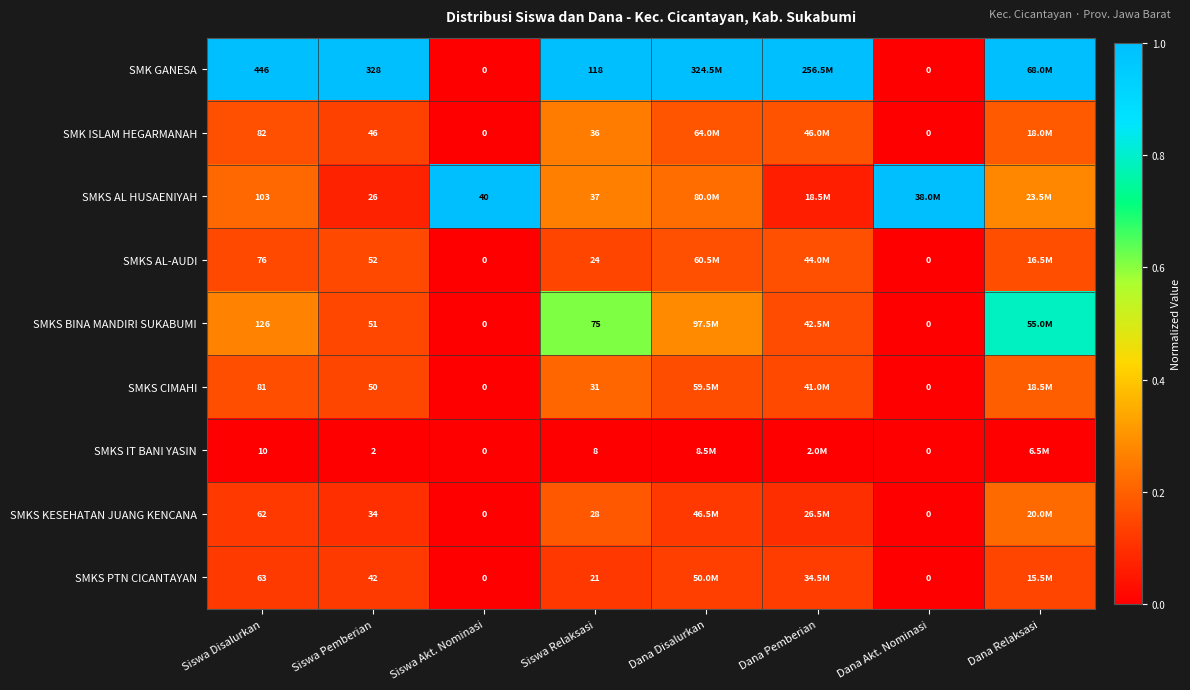

Rank the series at Siswa Relaksasi from highest to lowest value.

SMK GANESA, SMKS BINA MANDIRI SUKABUMI, SMKS AL HUSAENIYAH, SMK ISLAM HEGARMANAH, SMKS CIMAHI, SMKS KESEHATAN JUANG KENCANA, SMKS AL-AUDI, SMKS PTN CICANTAYAN, SMKS IT BANI YASIN